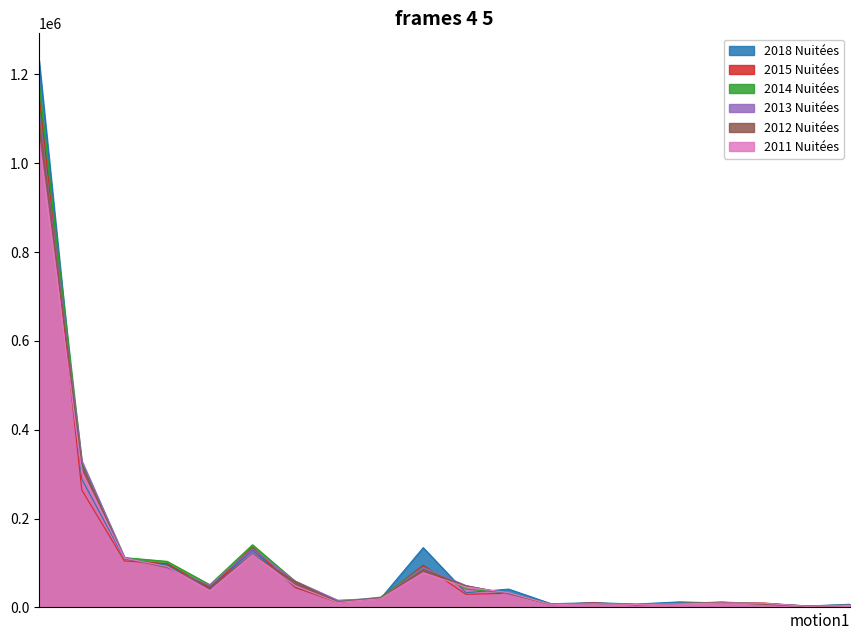

List the series in order of their peak value, lowest first.

2011 Nuitées, 2012 Nuitées, 2013 Nuitées, 2015 Nuitées, 2014 Nuitées, 2018 Nuitées